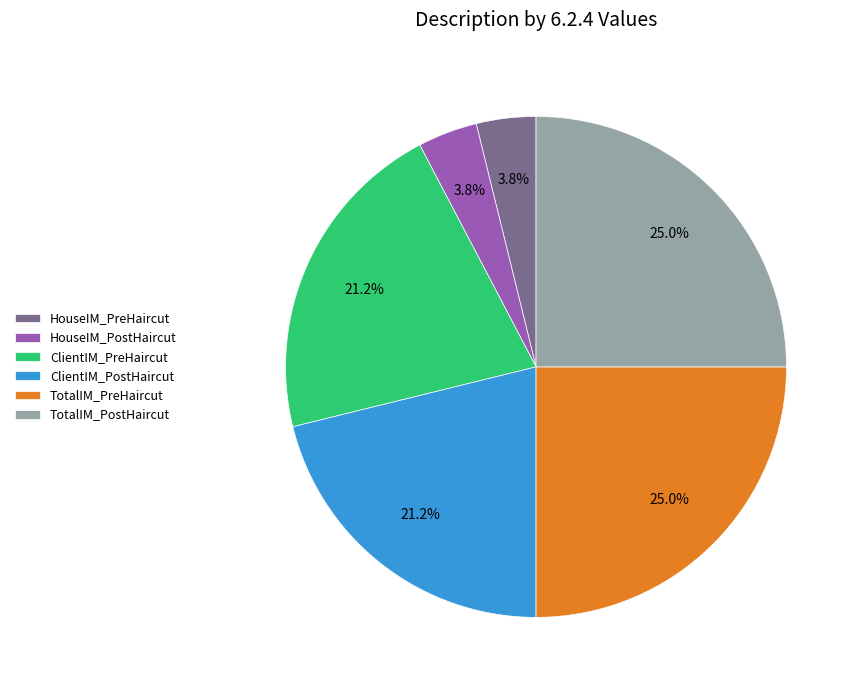

Approximately how many times larger is the value at ClientIM_PostHaircut compared to TotalIM_PostHaircut?

0.8